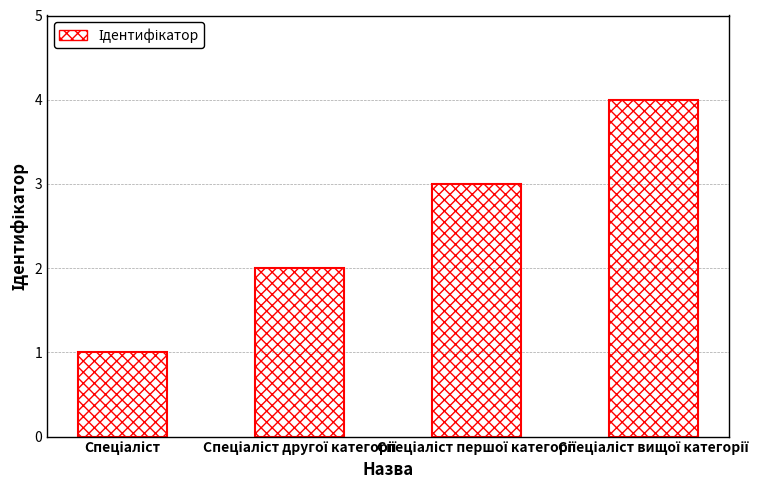

What is the difference between the maximum and minimum values?

3